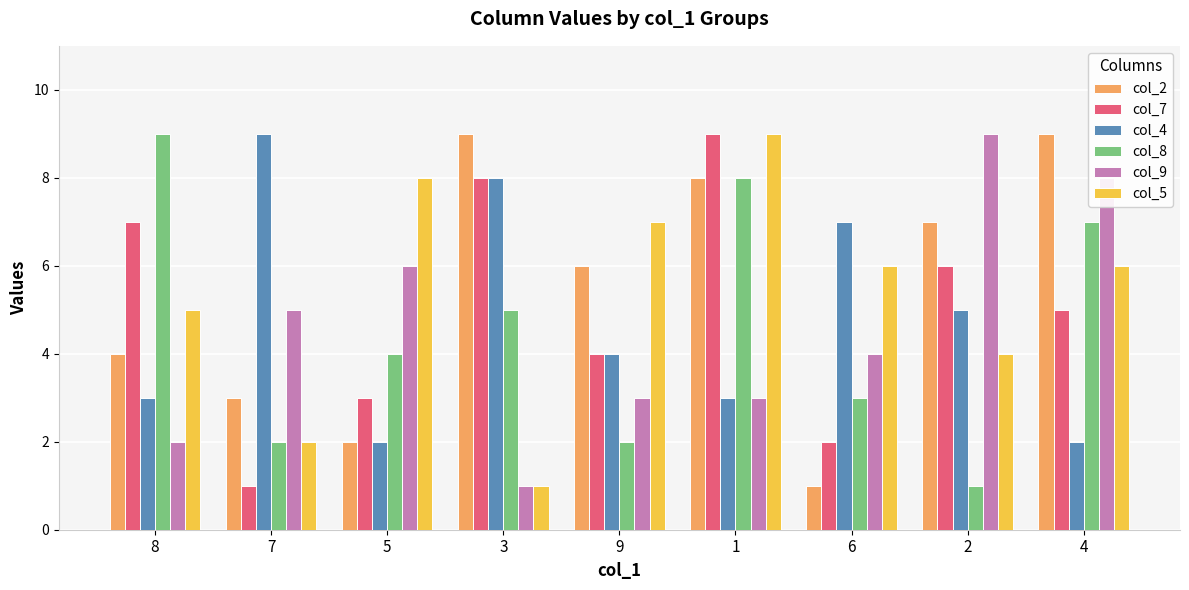

Reading right to left, transcribe all the data shown in this chart.

col_2: 4=9	2=7	6=1	1=8	9=6	3=9	5=2	7=3	8=4
col_7: 4=5	2=6	6=2	1=9	9=4	3=8	5=3	7=1	8=7
col_4: 4=2	2=5	6=7	1=3	9=4	3=8	5=2	7=9	8=3
col_8: 4=7	2=1	6=3	1=8	9=2	3=5	5=4	7=2	8=9
col_9: 4=8	2=9	6=4	1=3	9=3	3=1	5=6	7=5	8=2
col_5: 4=6	2=4	6=6	1=9	9=7	3=1	5=8	7=2	8=5